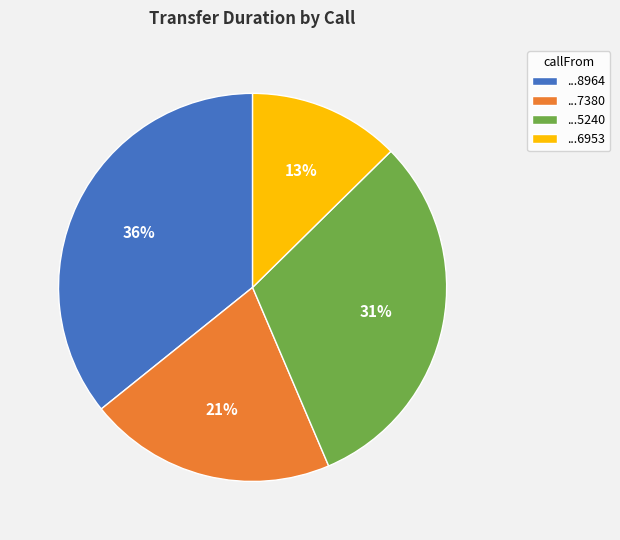

Is there a majority slice in this chart?

No